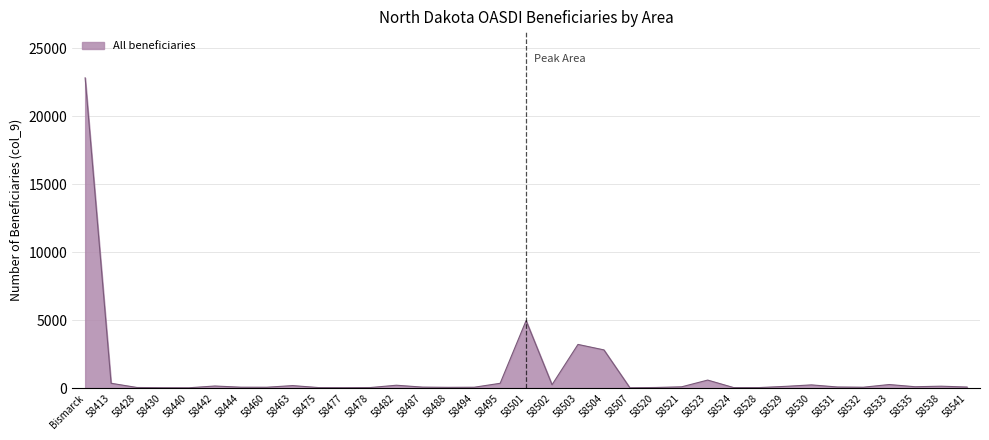

What is the change in value from 58463 to 58523?

+406